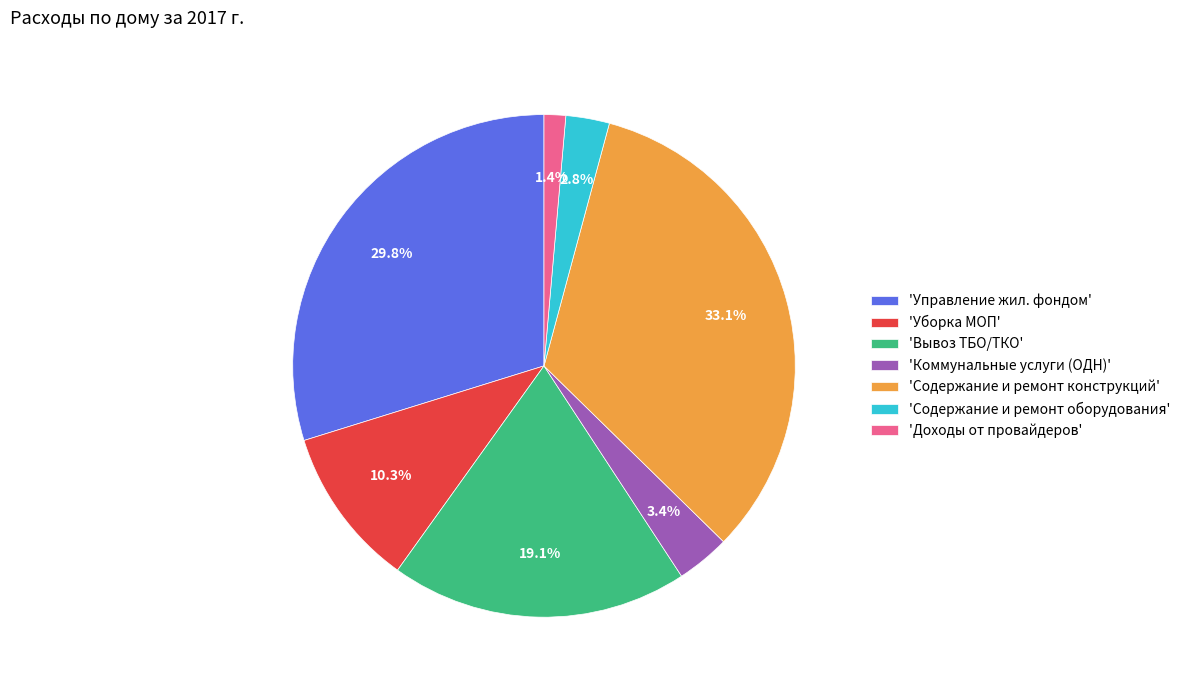

Rank the categories by value from lowest to highest.

'Доходы от провайдеров', 'Содержание и ремонт оборудования', 'Коммунальные услуги (ОДН)', 'Уборка МОП', 'Вывоз ТБО/ТКО', 'Управление жил. фондом', 'Содержание и ремонт конструкций'